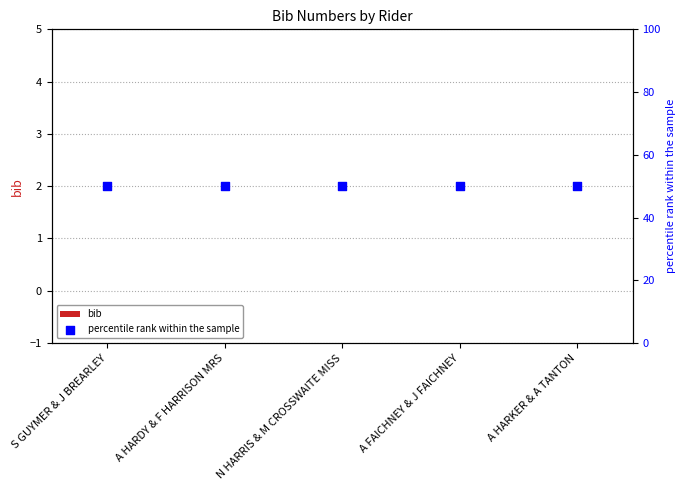

At how many categories does at least one series exceed 32?

5